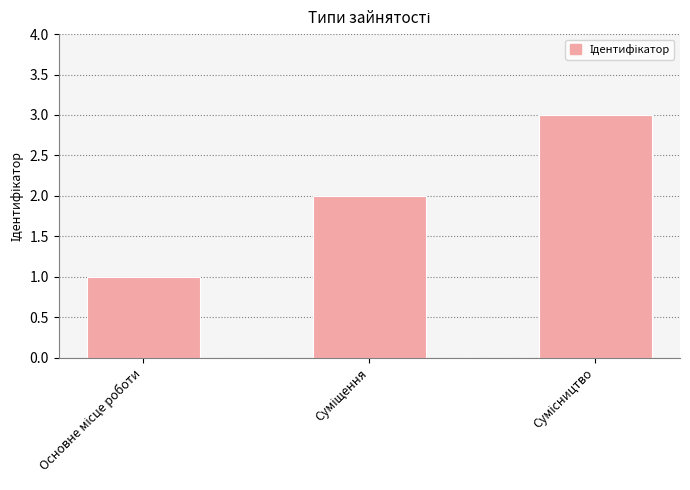

Count the values in the range 1 to 3.

3